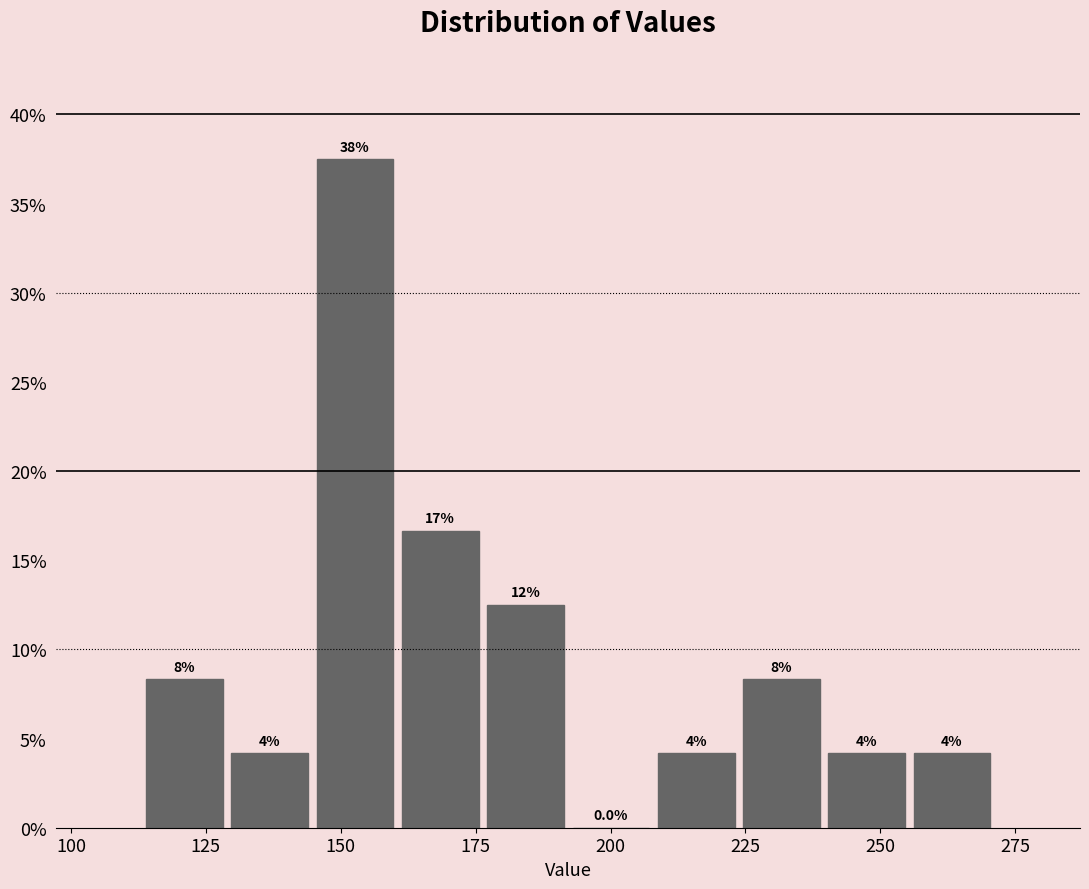

Read against the x-axis, roughly where is the centre of the tallest bar?

155